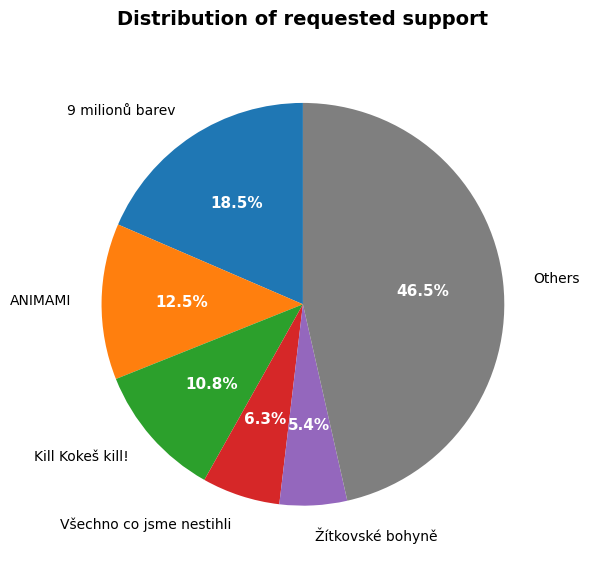

Rank the categories by value from lowest to highest.

Žítkovské bohyně, Všechno co jsme nestihli, Kill Kokeš kill!, ANIMAMI, 9 milionů barev, Others